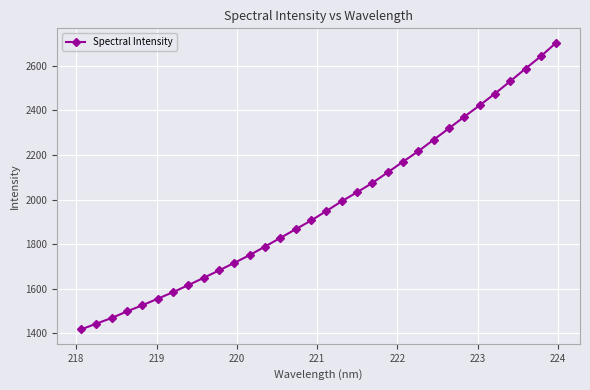

True or false: the data has more than 2 interior local peaks.

False